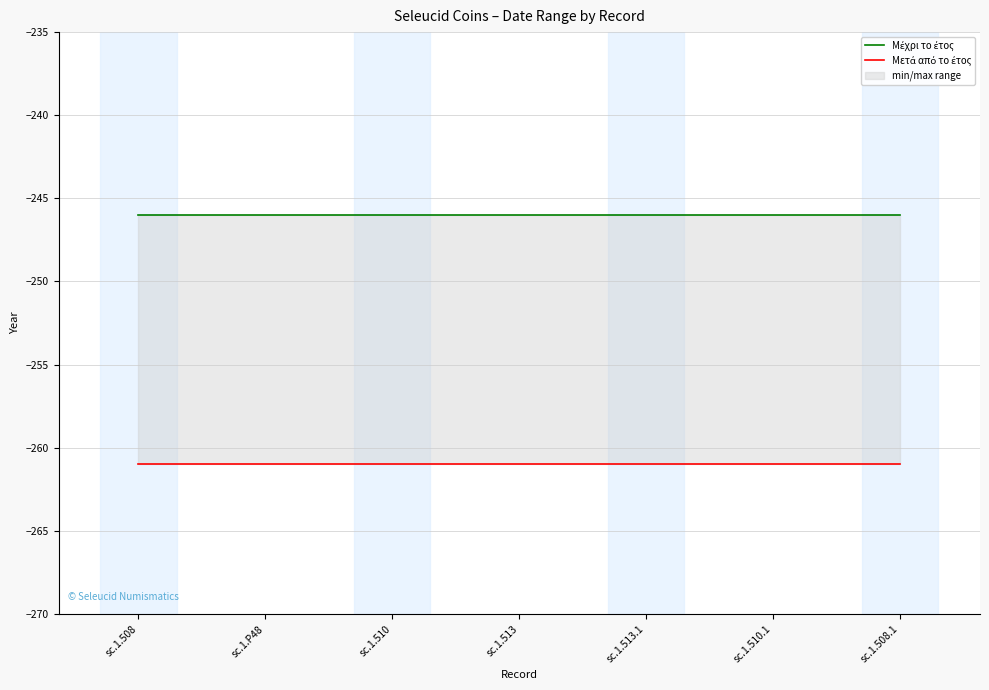

True or false: Μετά από το έτος has more than 2 points higher than both neighbors.

False